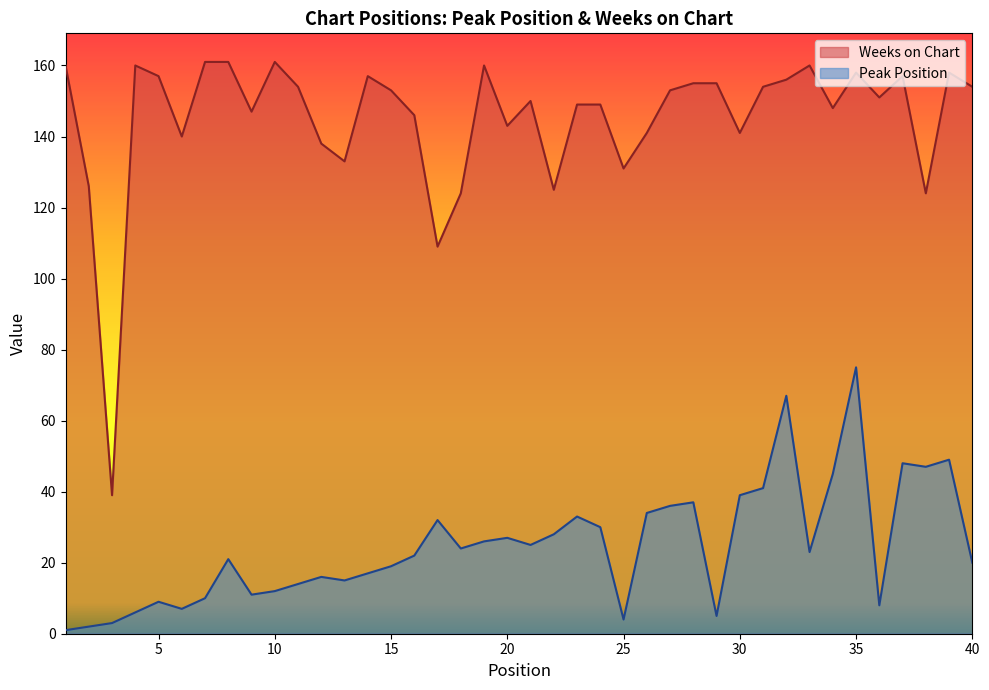

What is the total value across all series at 27?

189